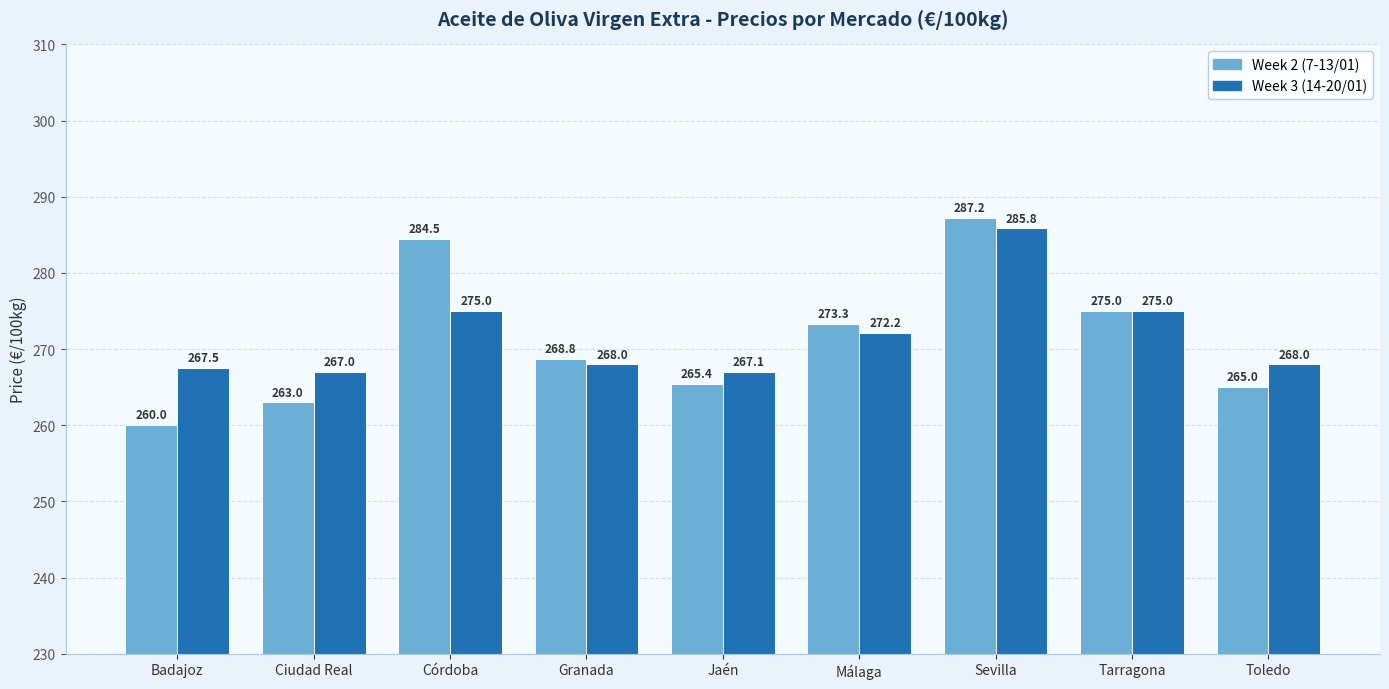

What is the spread (max minus min) of values at Badajoz?

7.5